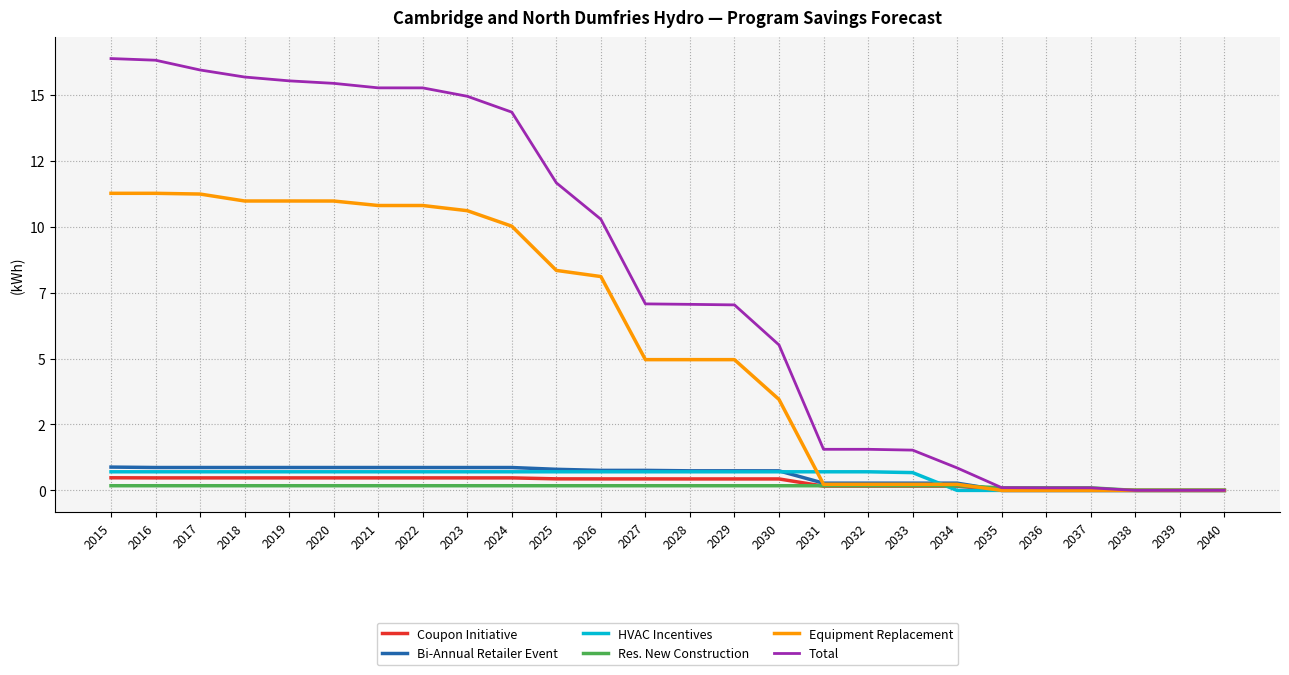

Does the chart display data point markers on the line(s)?

No